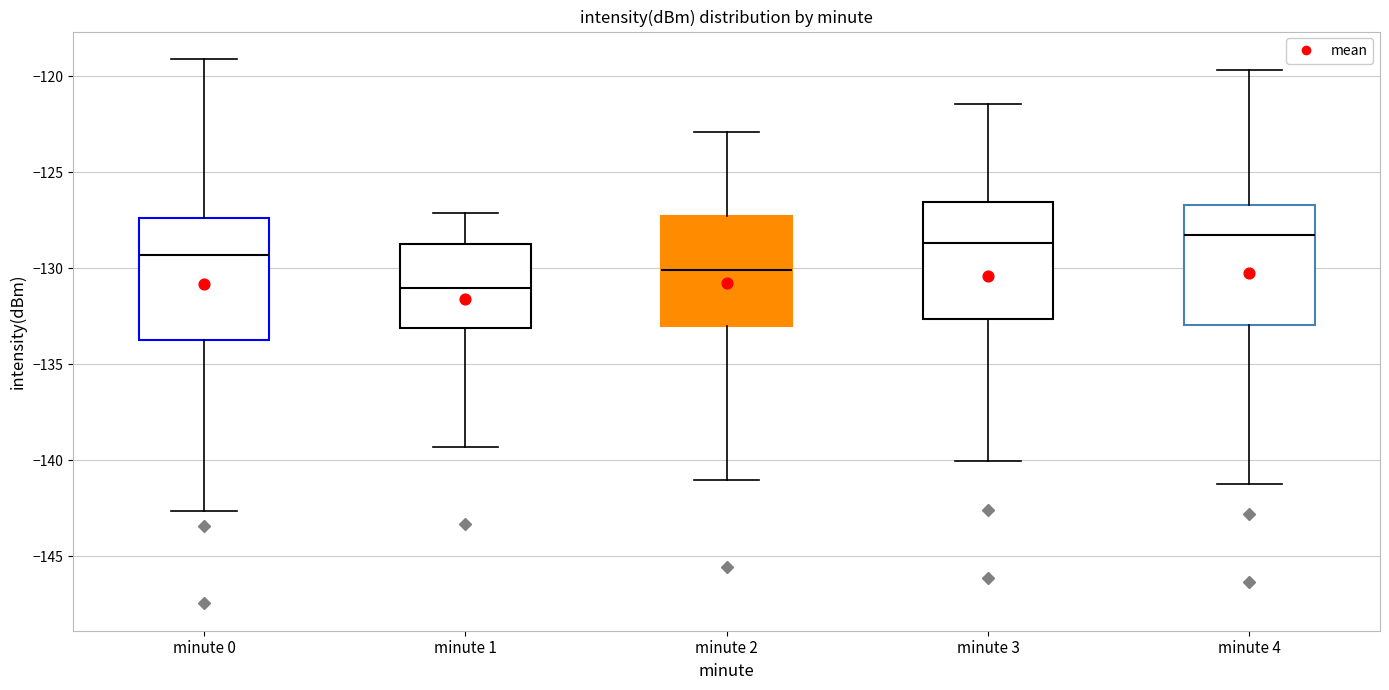

Reading left to right, transcribe this box plot: for each box, give where its median line is, the range the box spans, and where its two whiskers end, as read against the y-axis. The values are not printed on the chart, so give them approximately, as read against the axis.

minute 0: median -129.5, box -134.0 to -127.5, whiskers -142.5 to -119.0
minute 1: median -131.0, box -133.0 to -128.5, whiskers -139.5 to -127.0
minute 2: median -130.0, box -133.0 to -127.5, whiskers -141.0 to -123.0
minute 3: median -128.5, box -132.5 to -126.5, whiskers -140.0 to -121.5
minute 4: median -128.5, box -133.0 to -126.5, whiskers -141.0 to -119.5